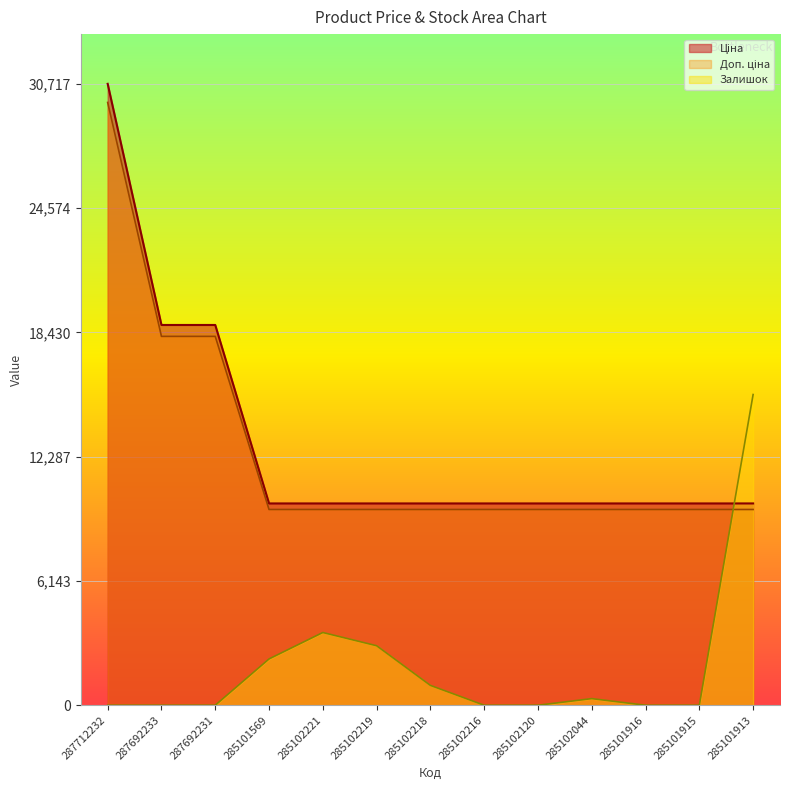

True or false: Доп. ціна and Залишок cross at least once.

True